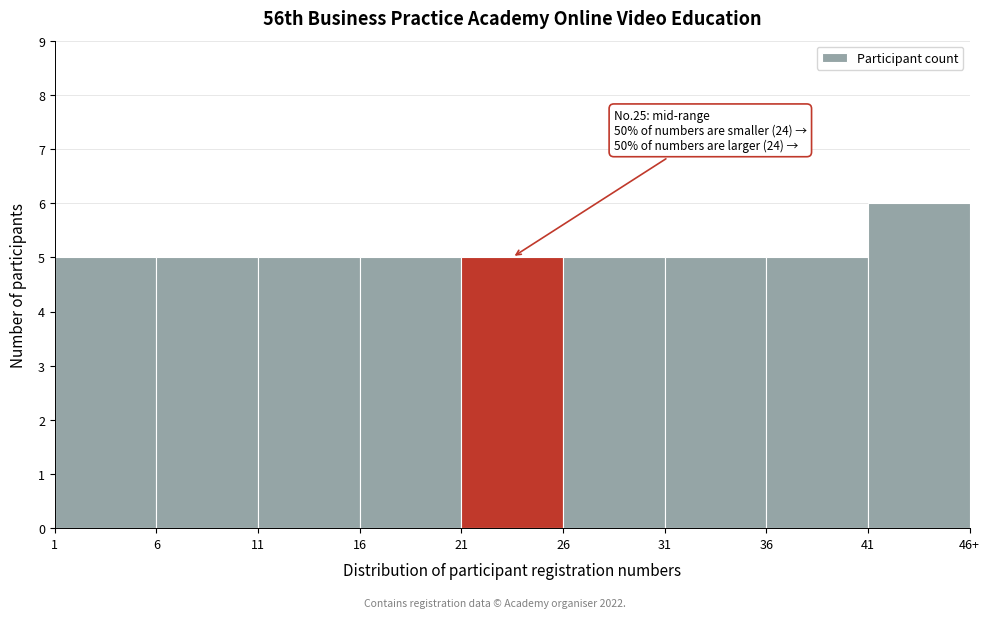

Reading left to right, transcribe all the data shown in this chart.

1=5	6=5	11=5	16=5	21=5	26=5	31=5	36=5	41=6